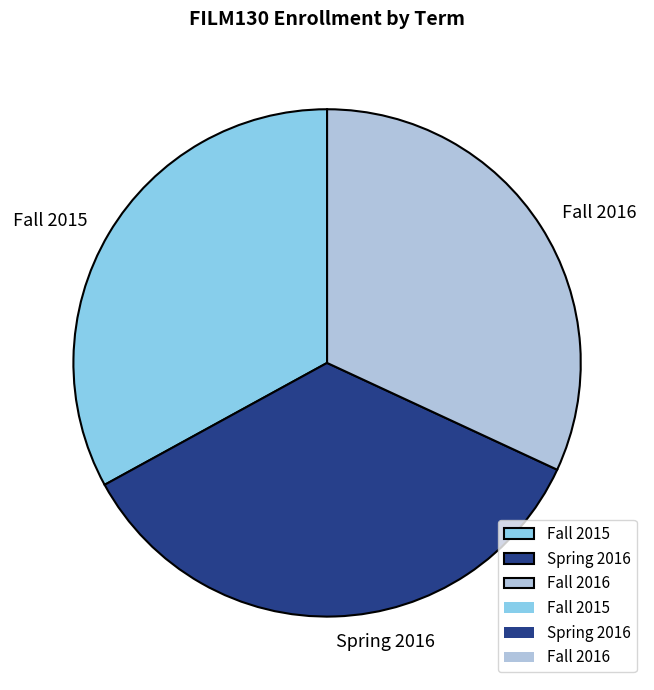

True or false: Spring 2016 accounts for 35% of the total.

True